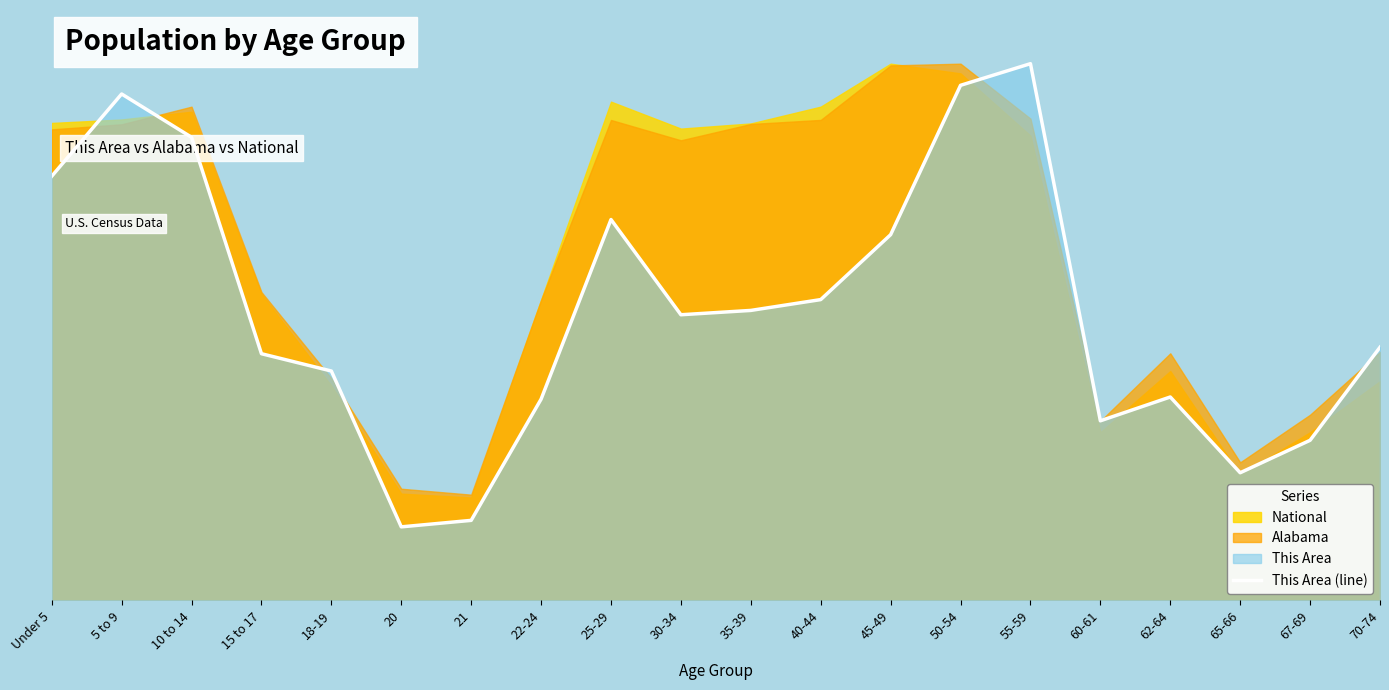

How many points are lower than both their immediate neighbors (excluding endpoints)?

4